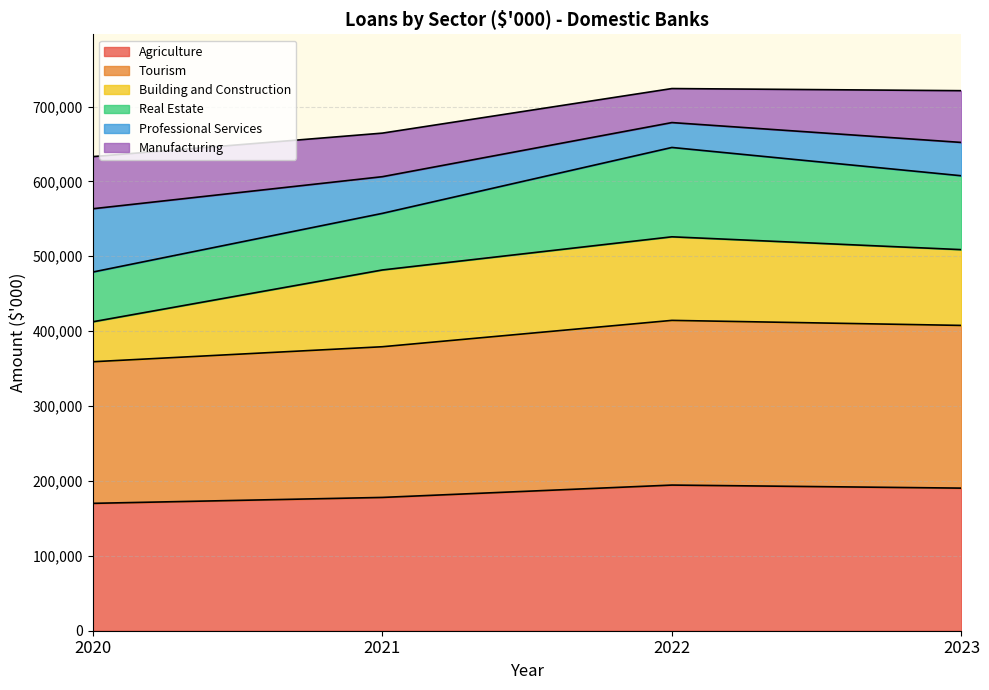

What is the total value across all series at 2020?

633073